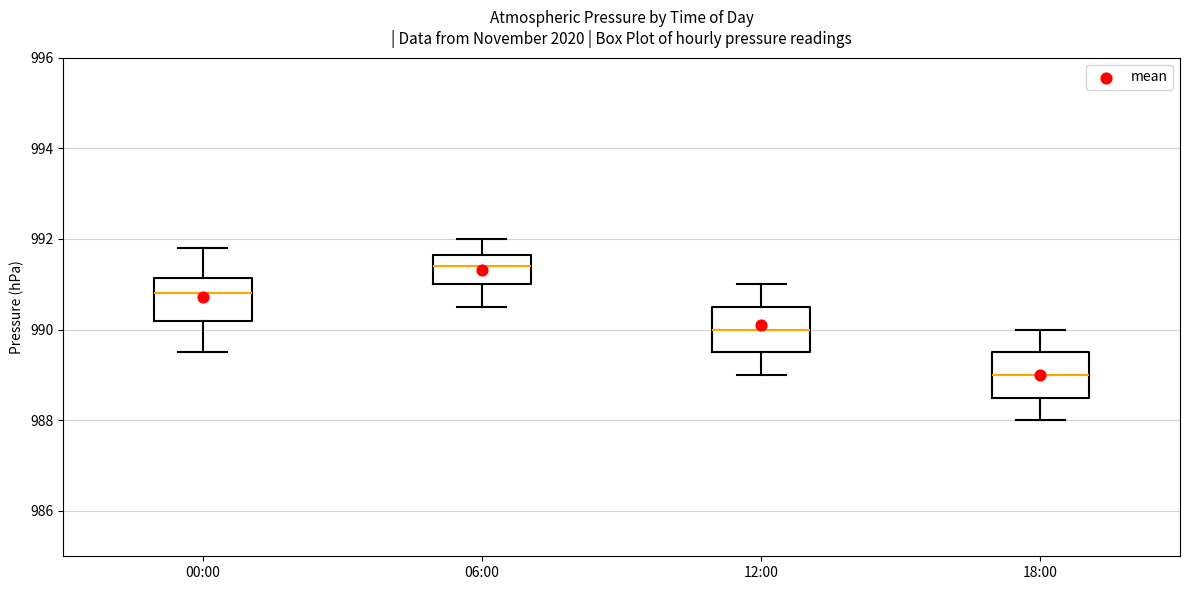

Reading left to right, transcribe this box plot: for each box, give where its median line is, the range the box spans, and where its two whiskers end, as read against the y-axis. The values are not printed on the chart, so give them approximately, as read against the axis.

00:00: median 990.8, box 990.2 to 991.2, whiskers 989.6 to 991.8
06:00: median 991.4, box 991.0 to 991.6, whiskers 990.6 to 992.0
12:00: median 990.0, box 989.6 to 990.6, whiskers 989.0 to 991.0
18:00: median 989.0, box 988.6 to 989.6, whiskers 988.0 to 990.0